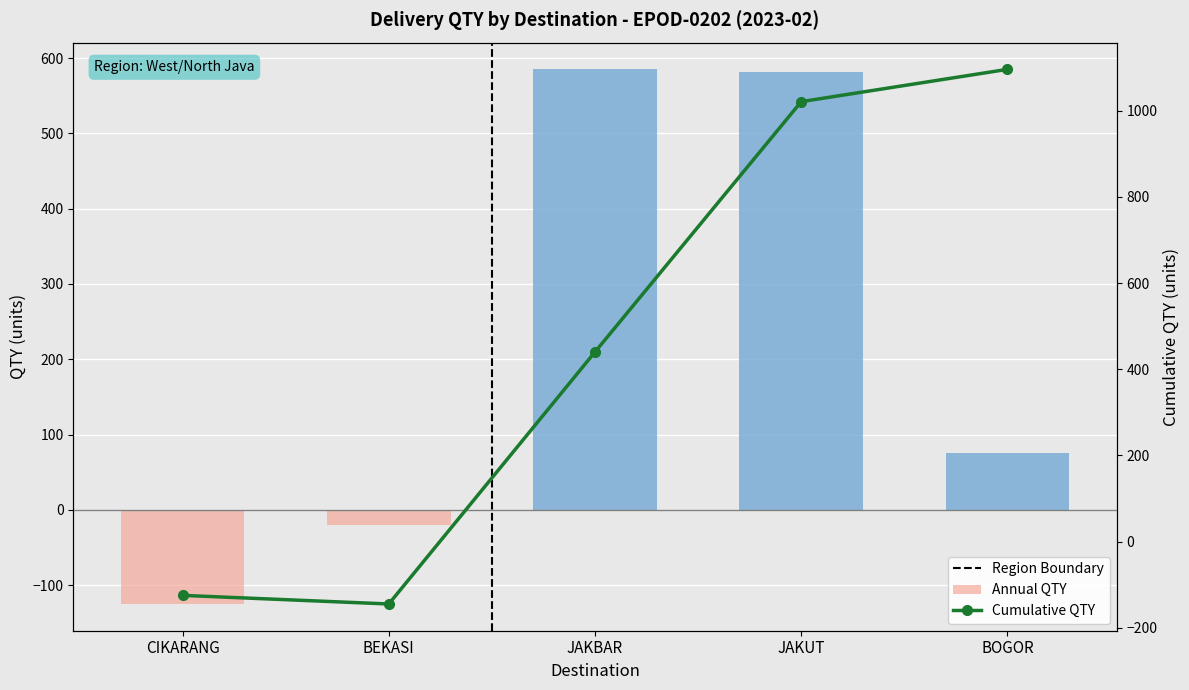

Where is the data nearest to the value 475?

JAKBAR